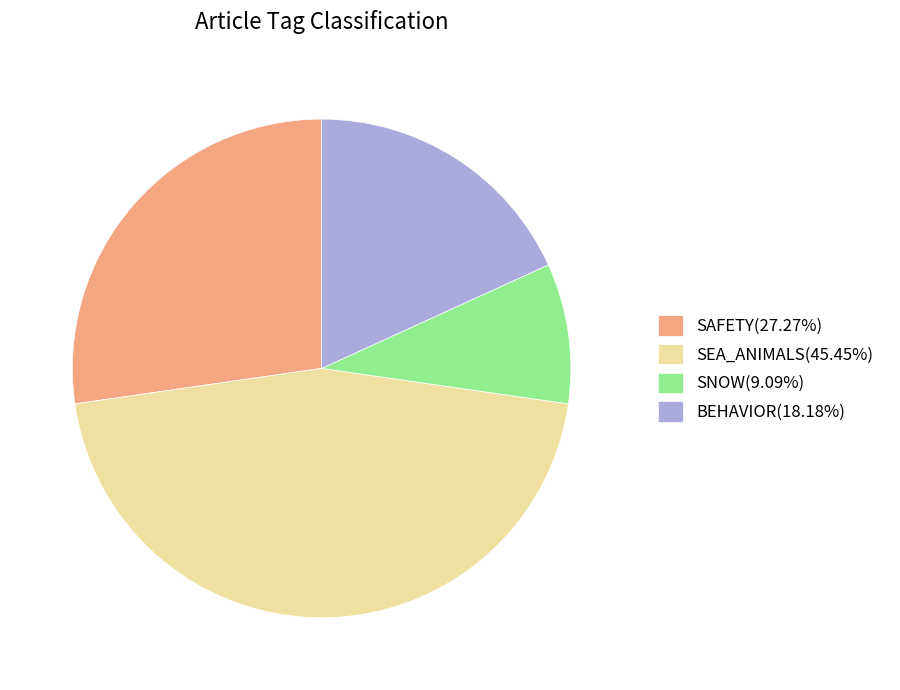

How many segments does this pie chart have?

4